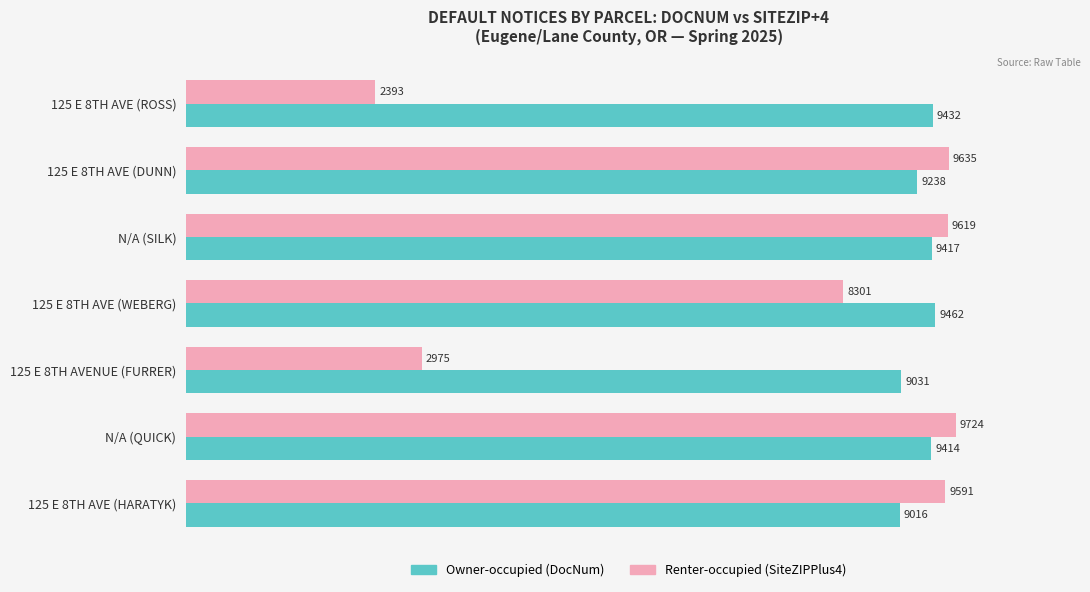

At which category is the sum across all series the highest?

N/A (QUICK)